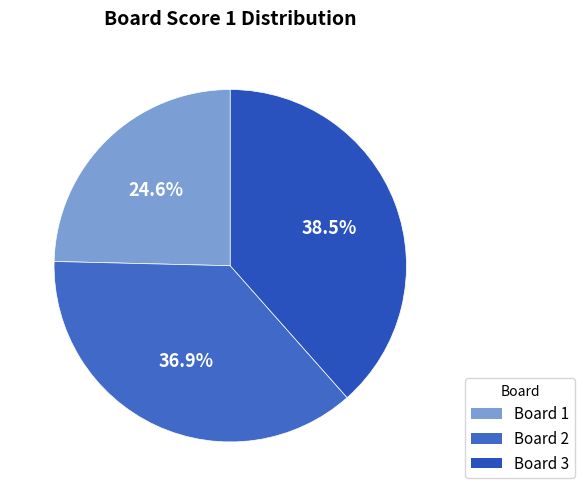

Is there any slice that represents more than half of the pie?

No